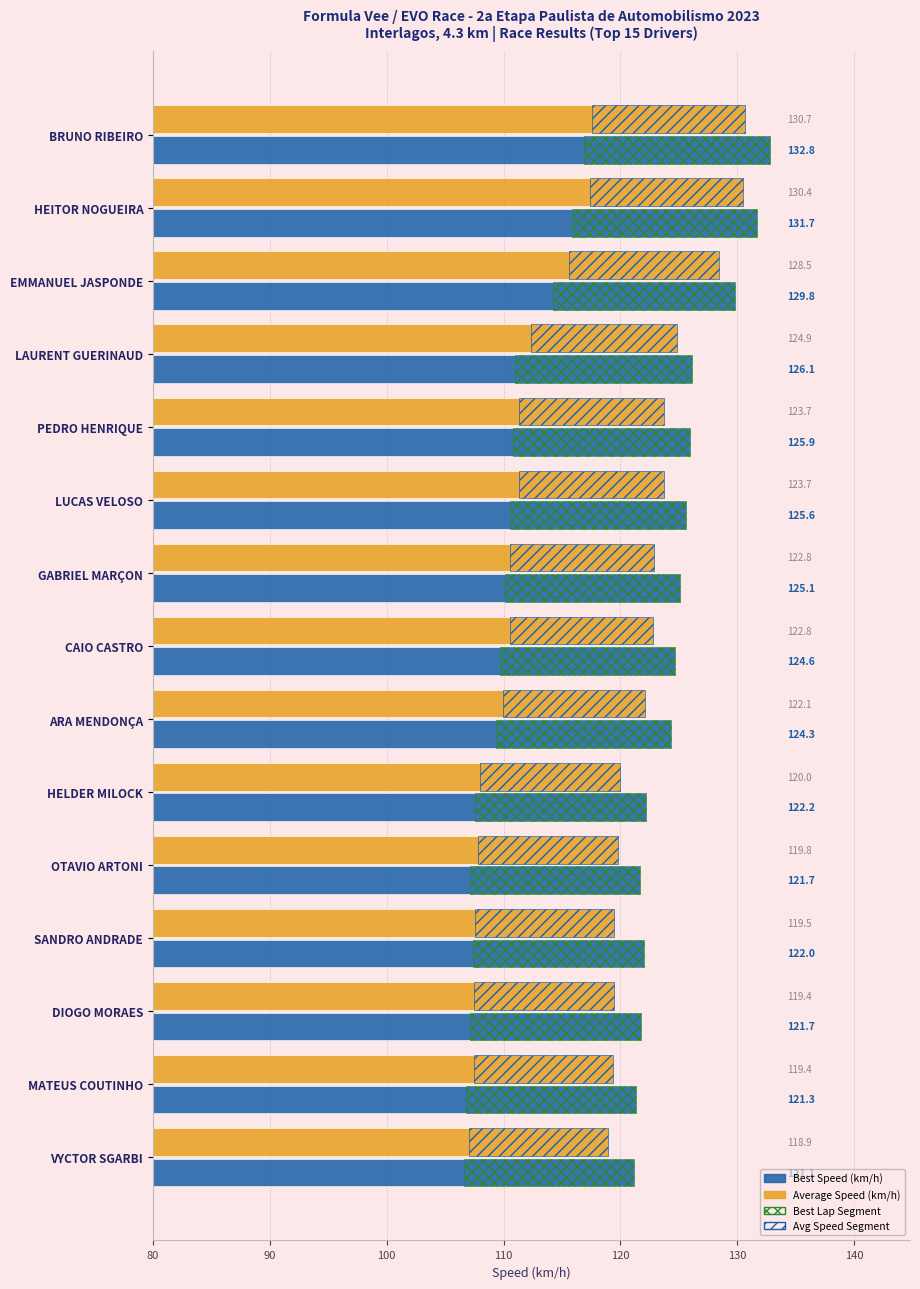

Between HEITOR NOGUEIRA and VYCTOR SGARBI, which is larger?

HEITOR NOGUEIRA